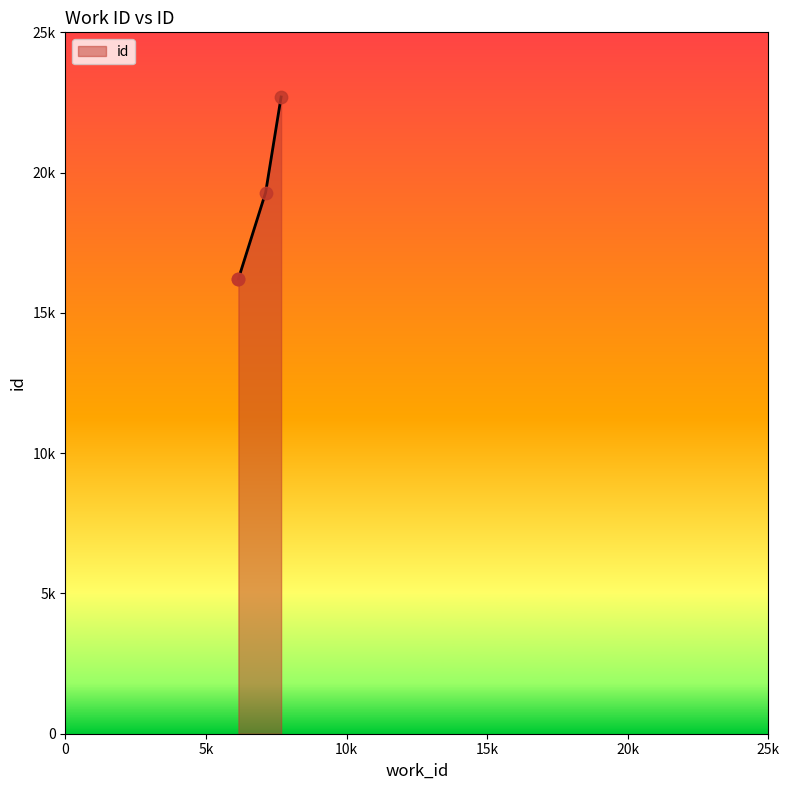

What is the ratio of the value at 7670 to the value at 6152?

1.4